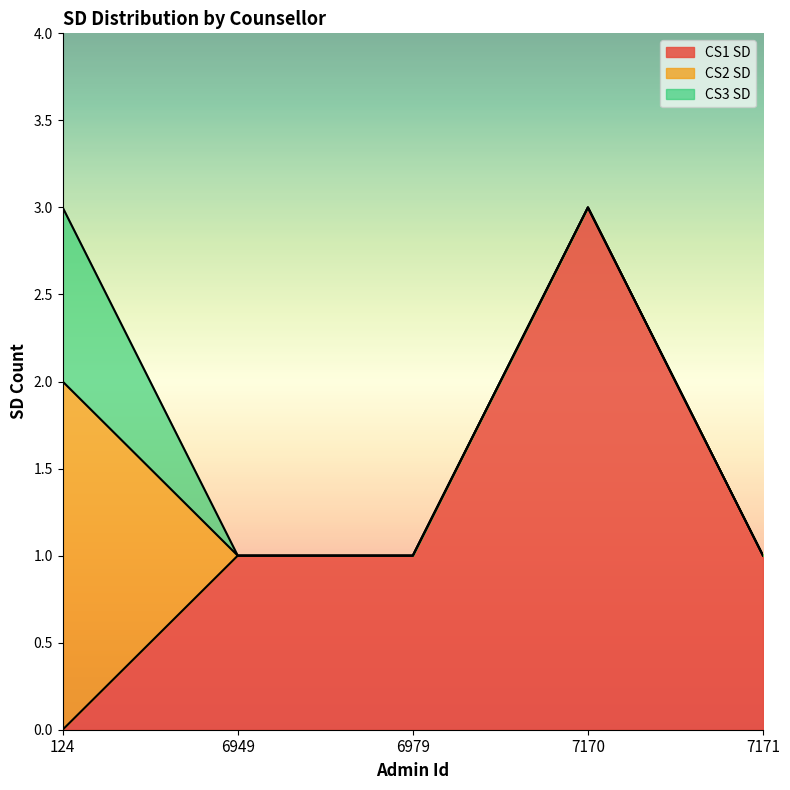

Between 6979 and 7170, which series saw the biggest shift?

CS1 SD